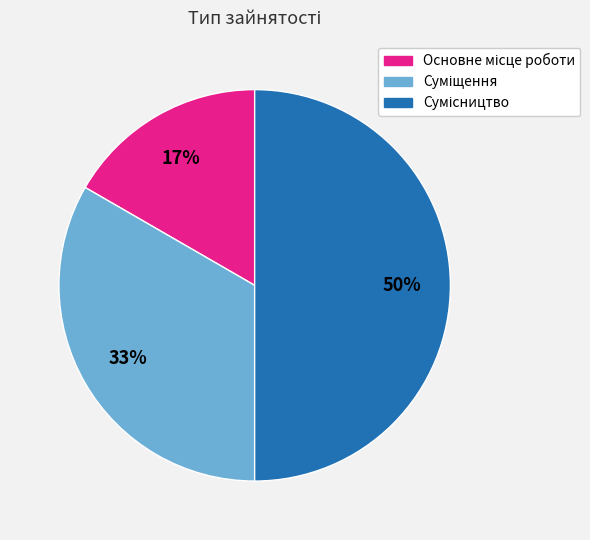

To the nearest percent, what is the average slice percentage?

33%